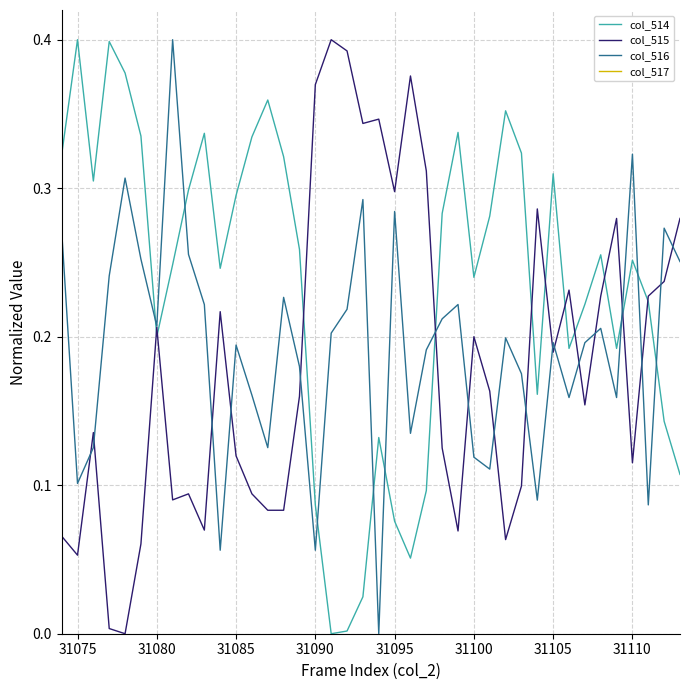

Is it true that col_514 equals 0.5 at 31110?

False